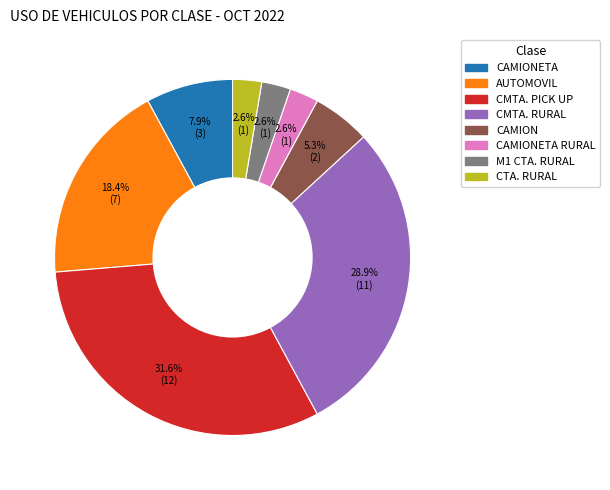

How many slices are in this pie chart?

8